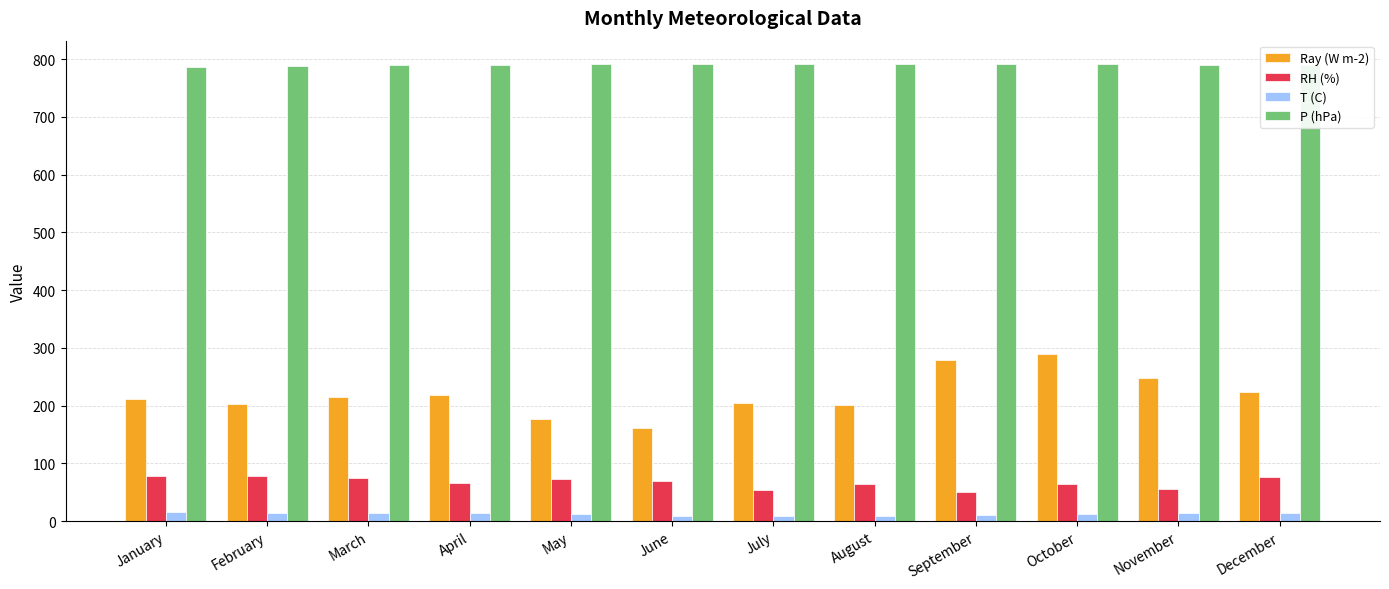

Does the chart contain stacked bars?

No